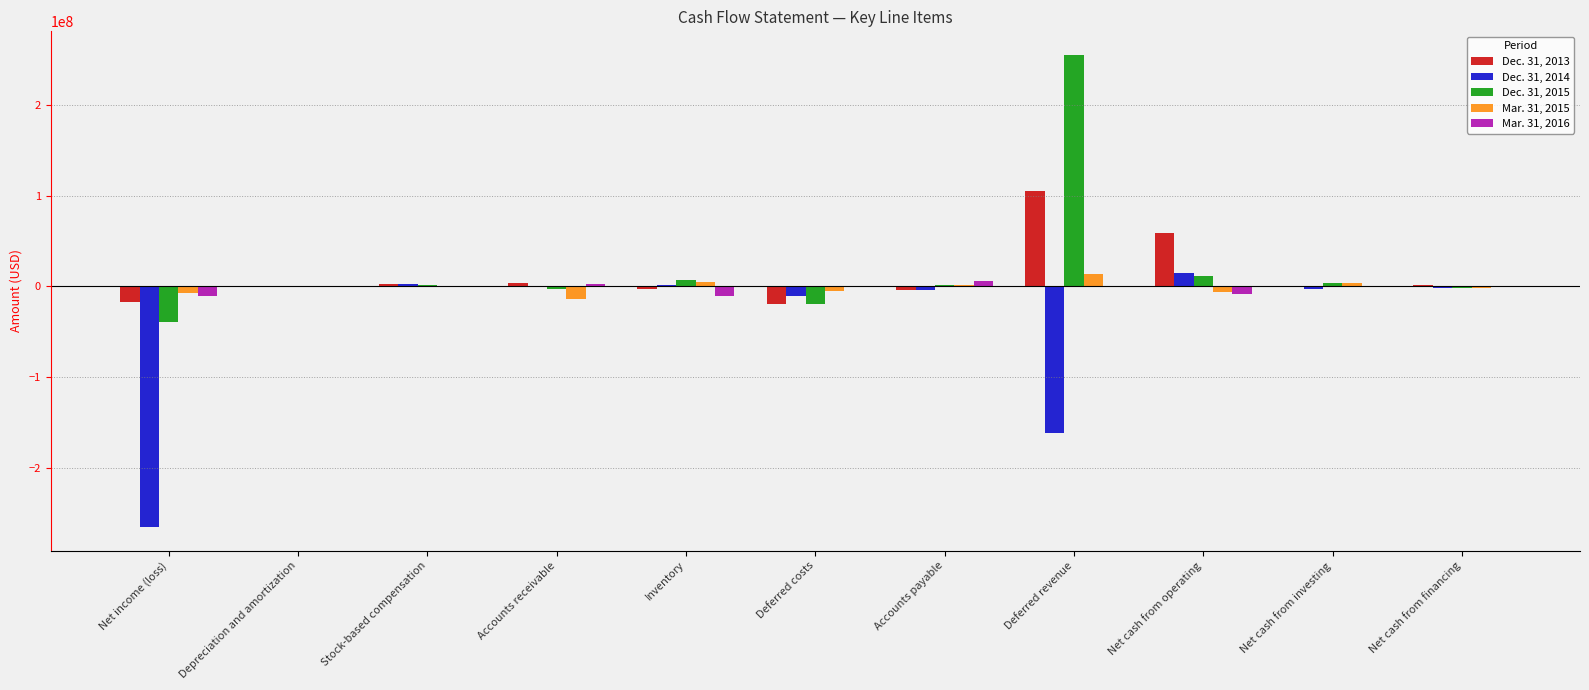

Is it true that Mar. 31, 2015 equals 13447162 at Deferred revenue?

True